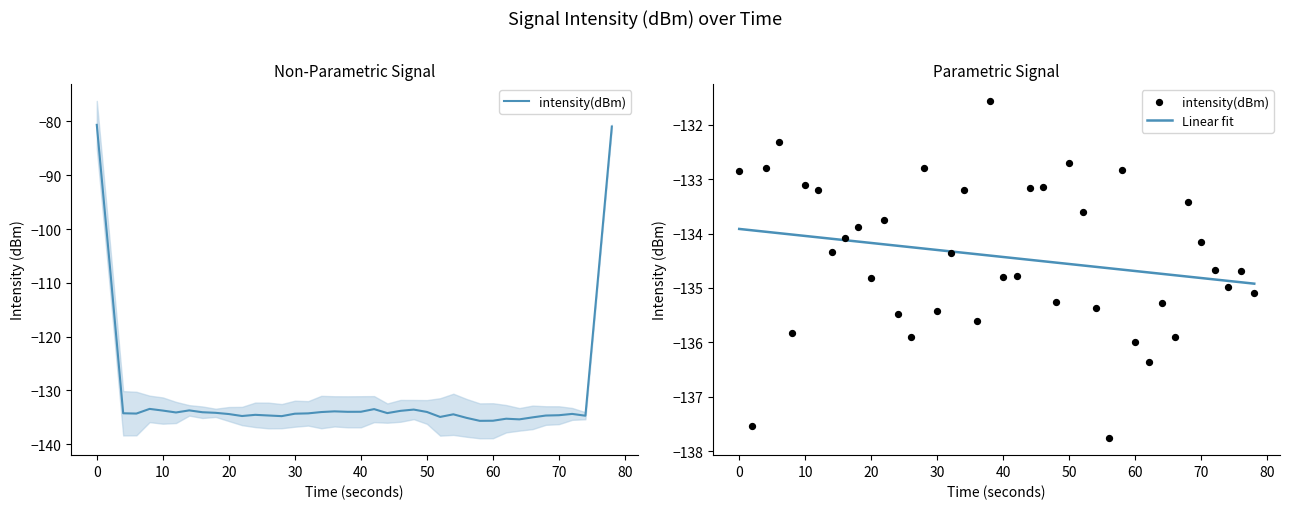

What is the minimum value for Linear fit?

-134.9